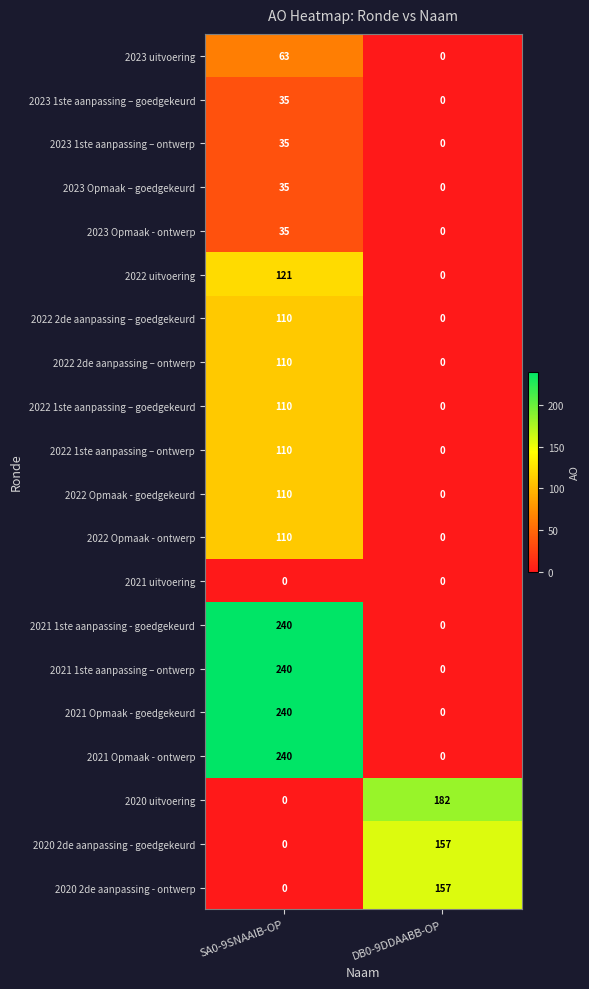

What is the maximum value shown in the chart?

240